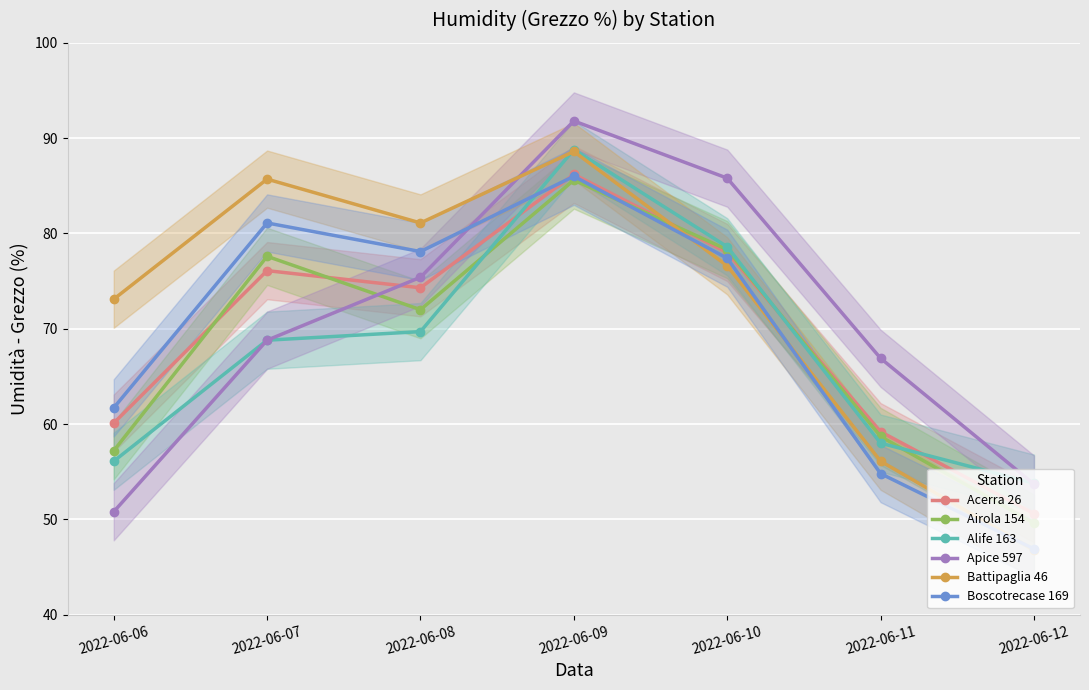

Which series has the largest range (max minus min)?

Battipaglia 46